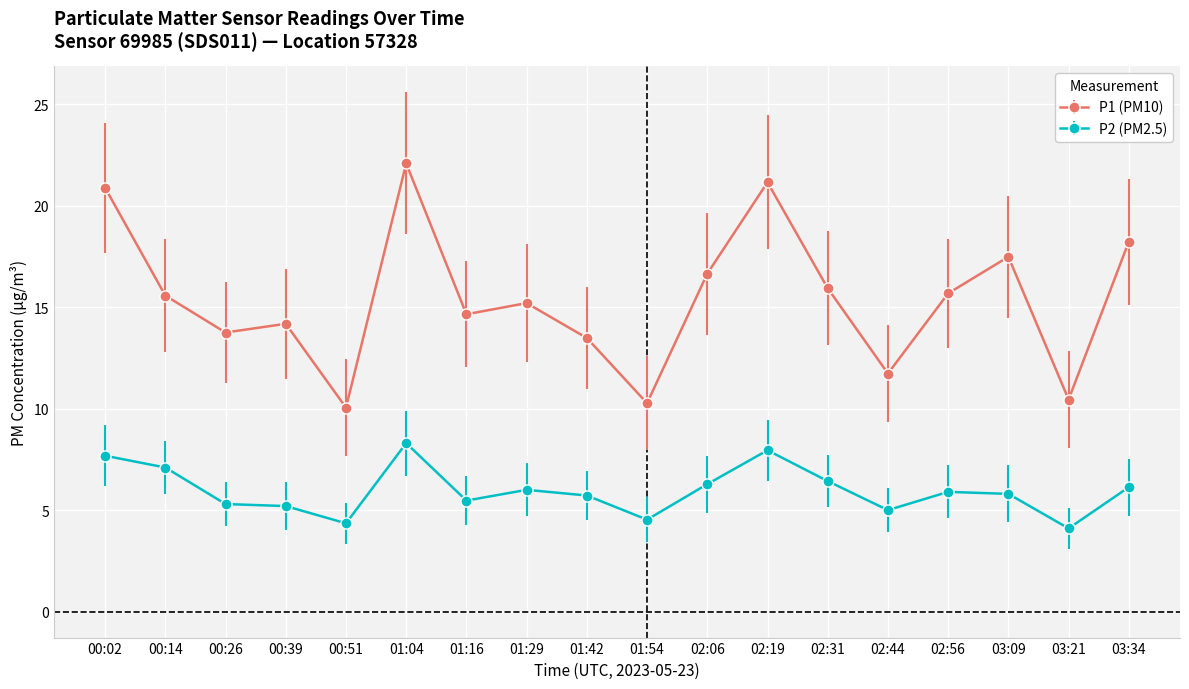

What is the highest value of the P2 (PM2.5) series?

8.3